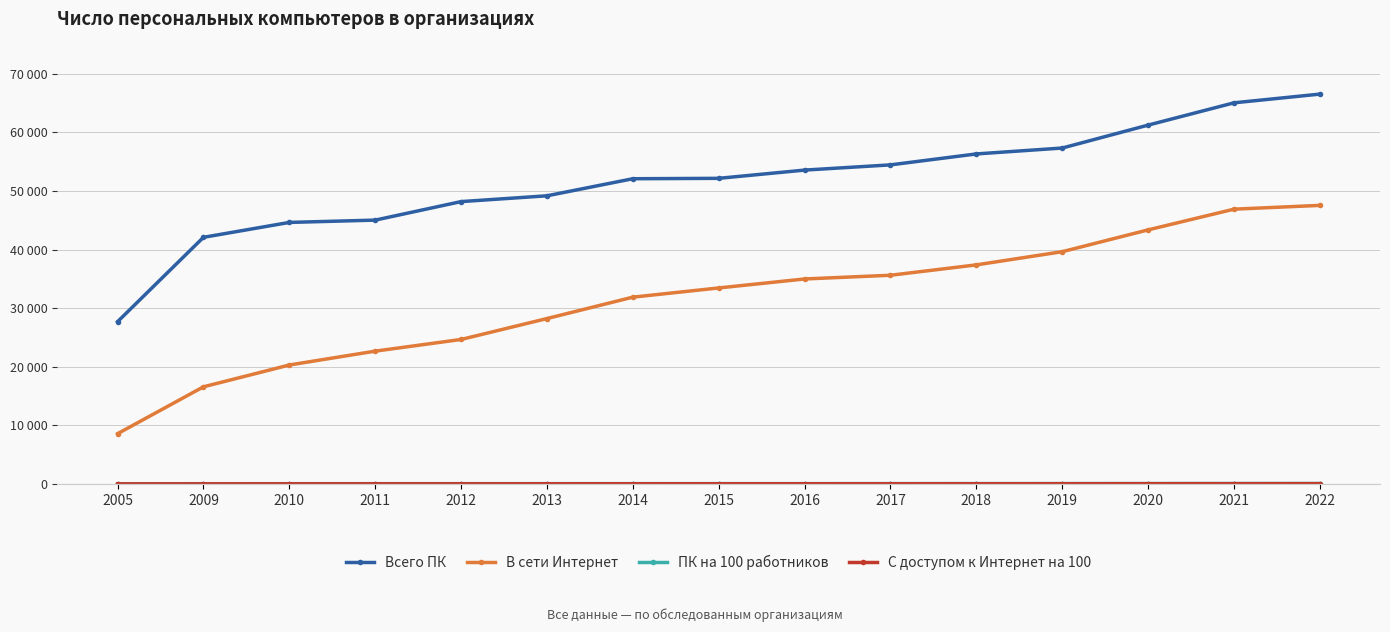

Does the chart have visible grid lines?

Yes